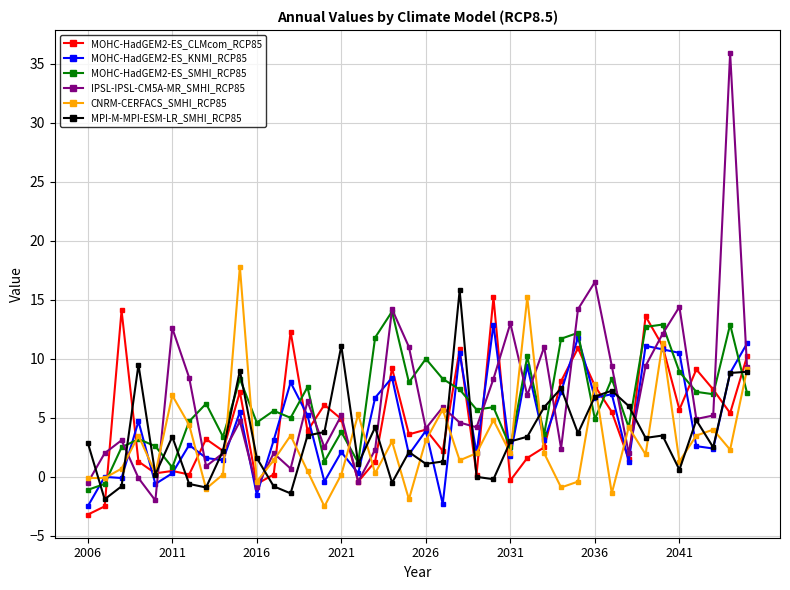

Which series has the largest range (max minus min)?

IPSL-IPSL-CM5A-MR_SMHI_RCP85